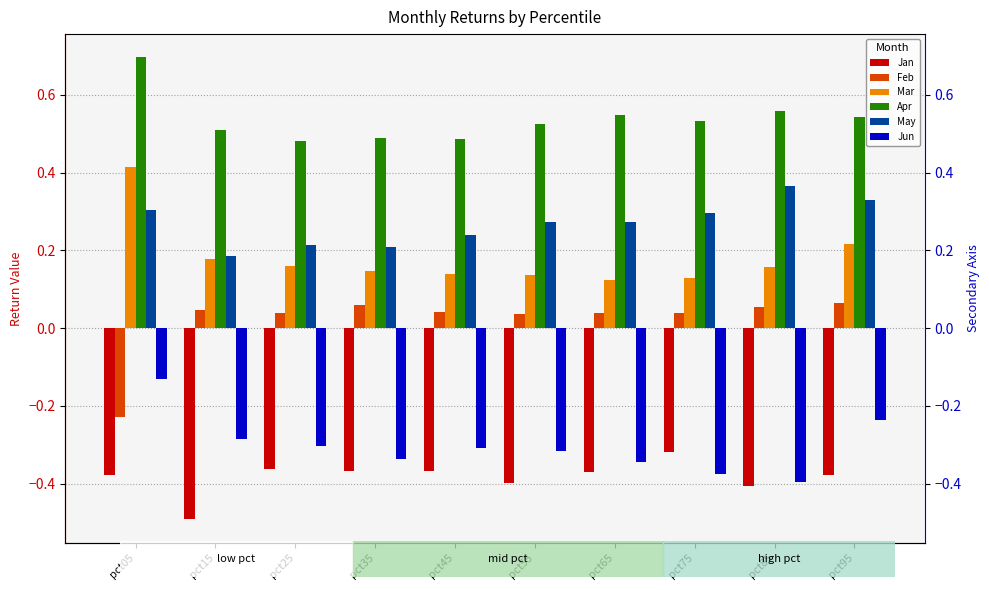

At pct65, list the series in order from largest to smallest.

Apr, May, Mar, Feb, Jun, Jan